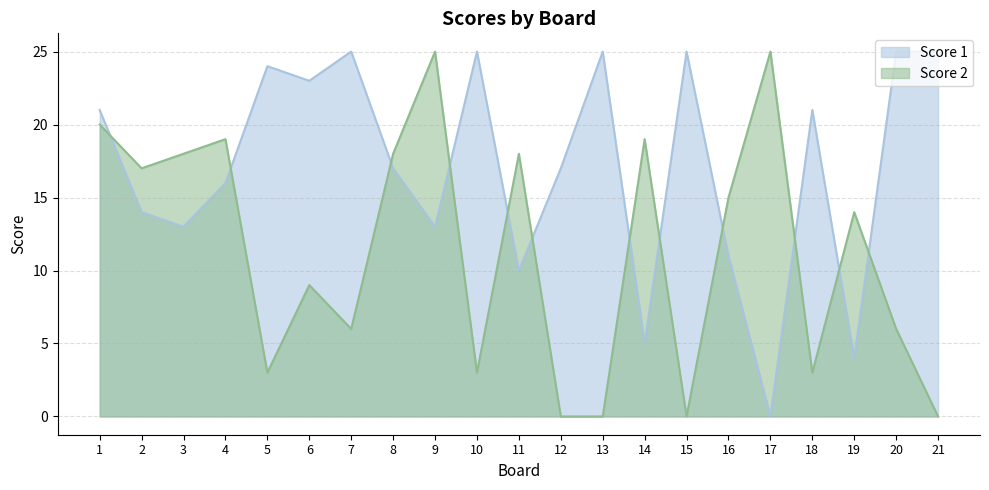

Which category has the lowest value in the Score 2 series?

12